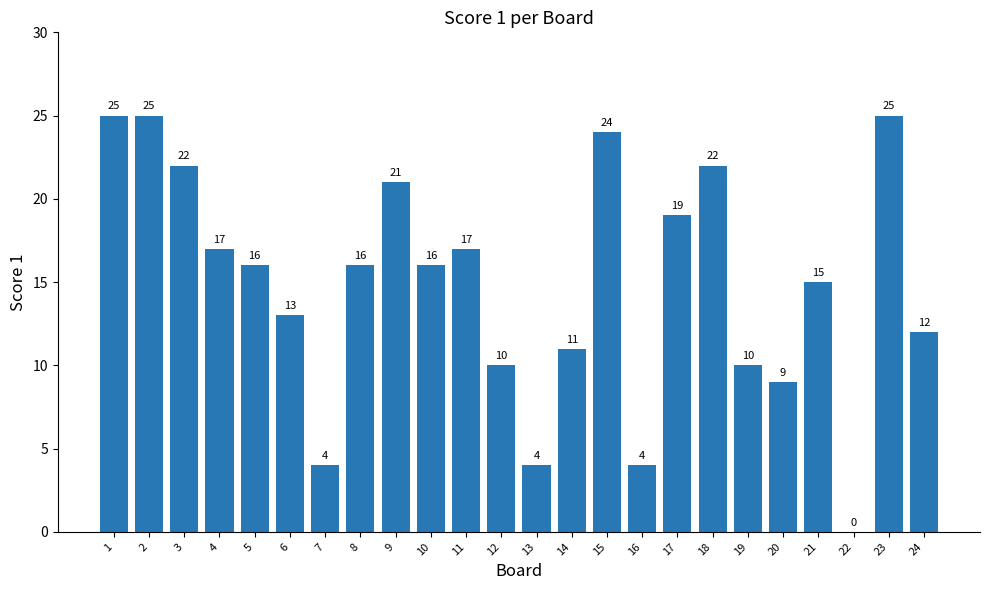

The chart shows a value of 16 at 5. True or false?

True